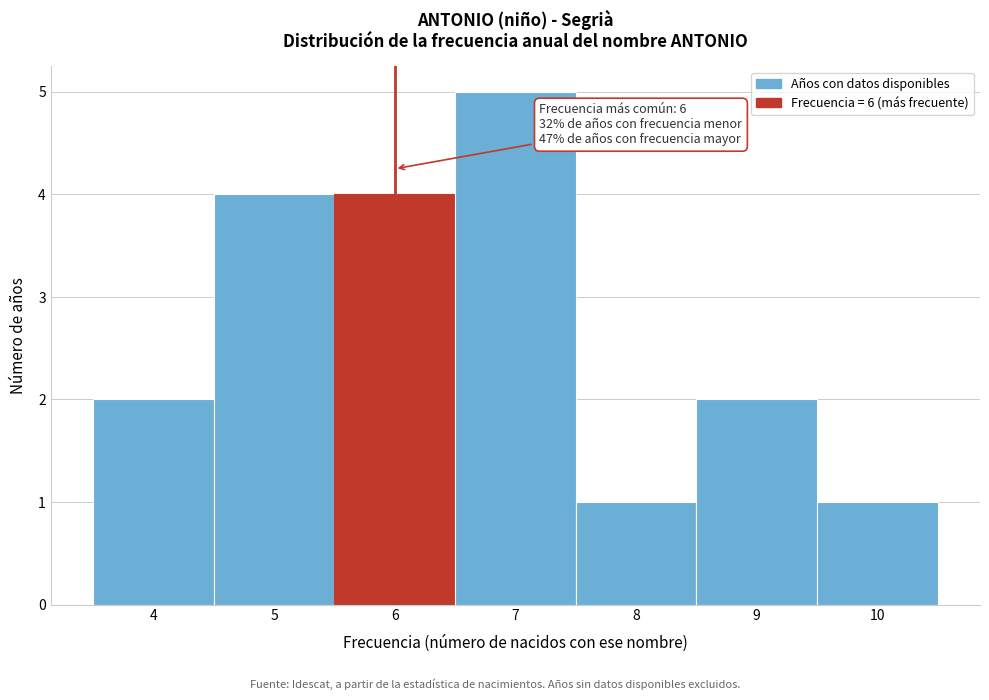

Over which range of the x-axis is the bar tallest?

6.5 to 7.5